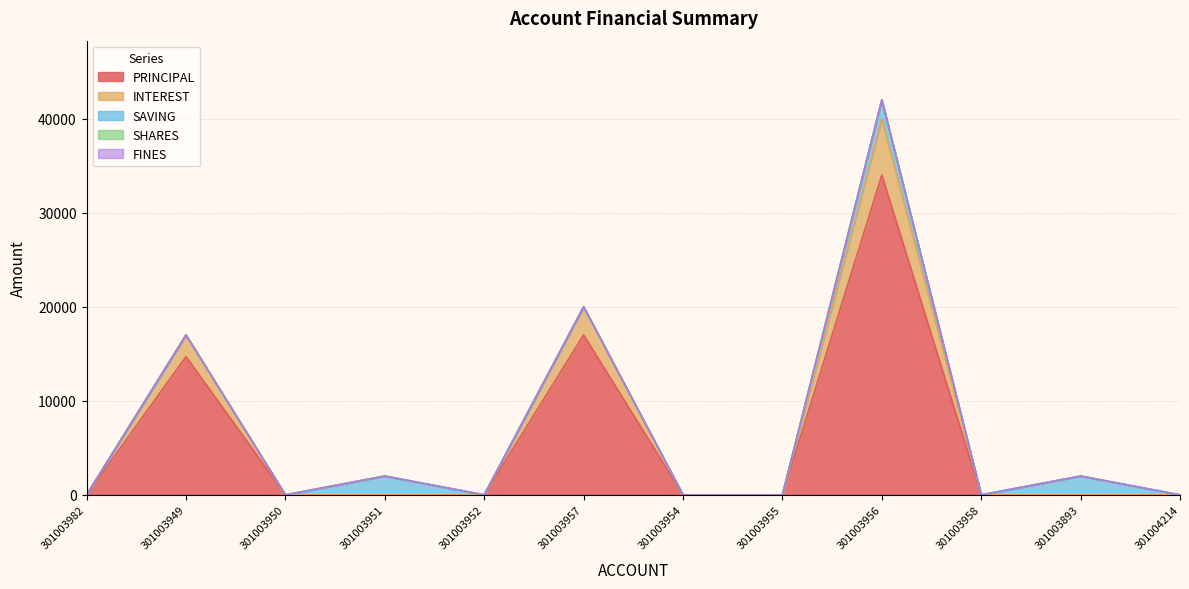

True or false: PRINCIPAL and SHARES cross at least once.

False